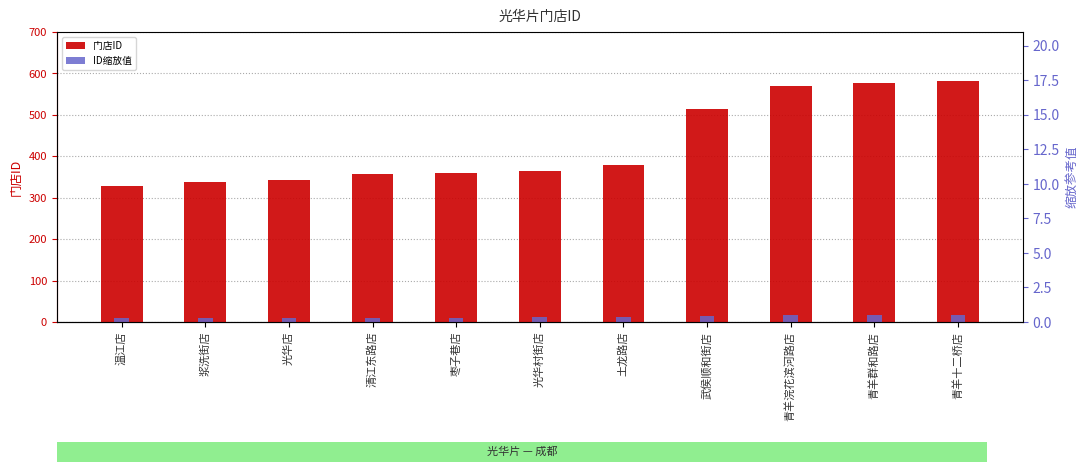

Which series has the largest range (max minus min)?

门店ID